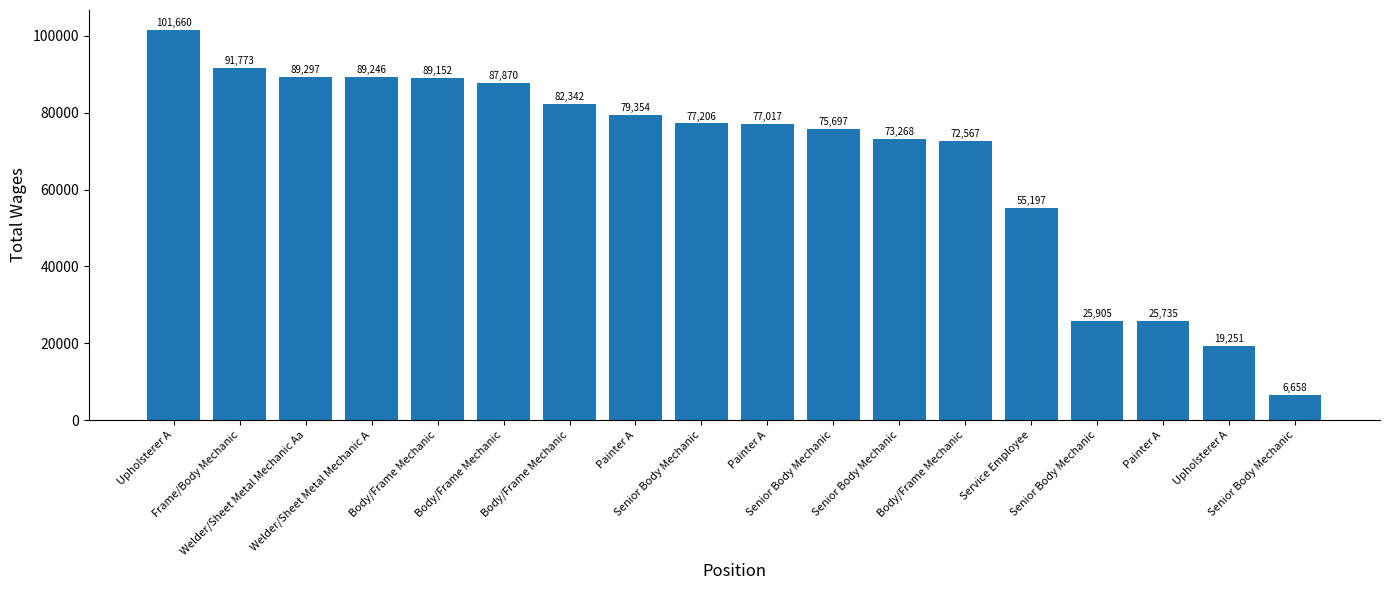

How many data points does each series have?

18